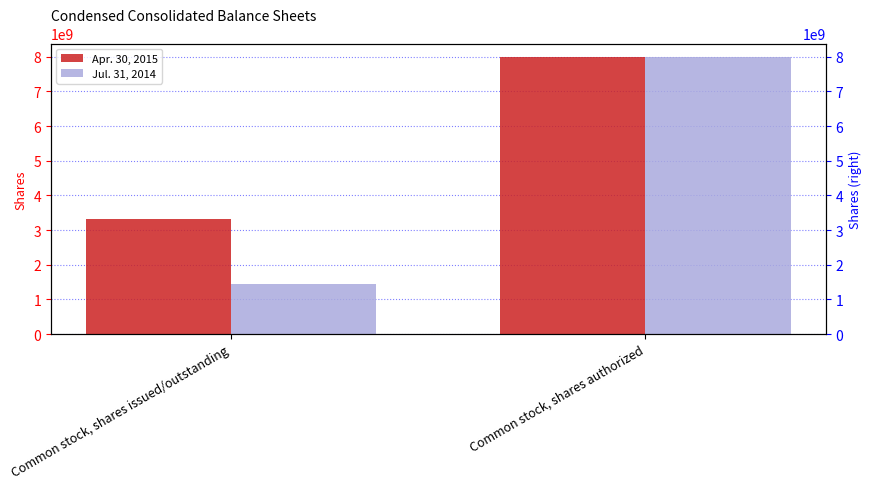

What position from the left is Common stock, shares issued/outstanding?

1